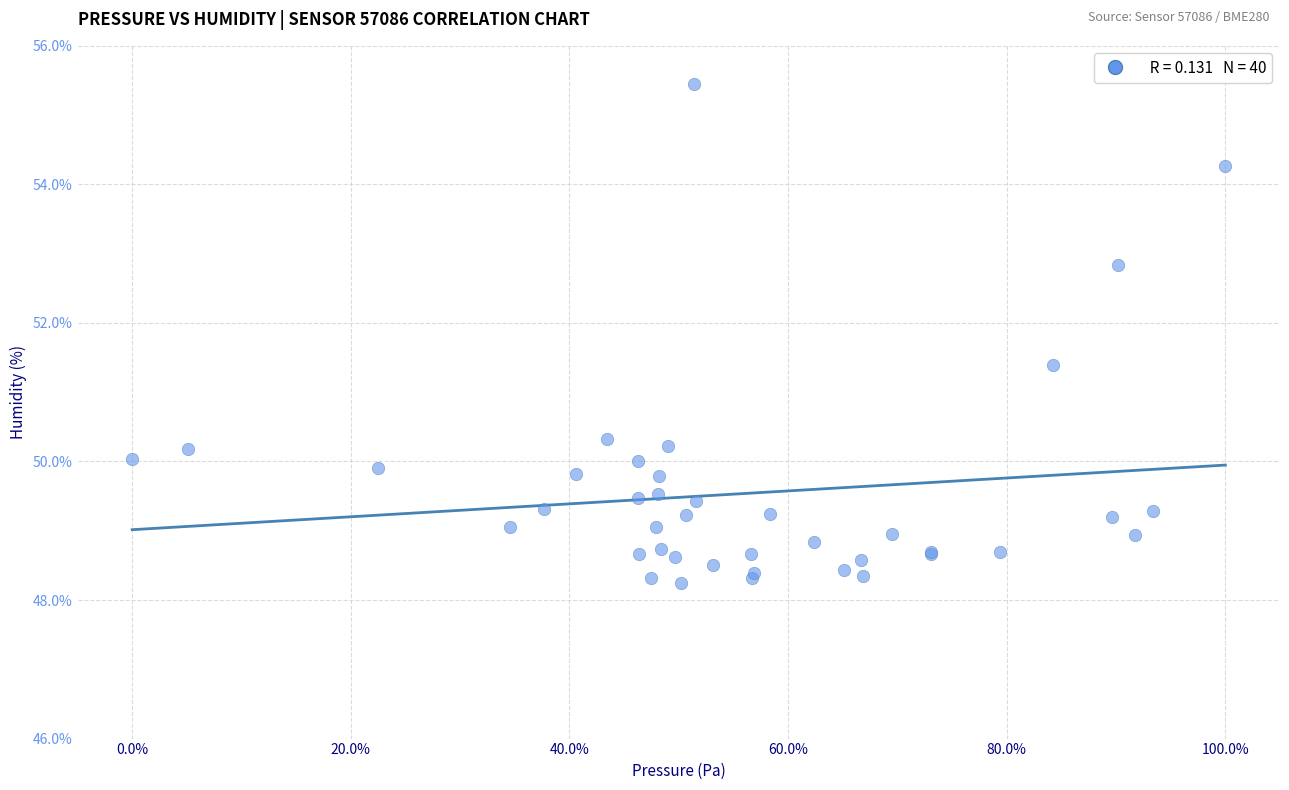

What Y value in the scatter plot is closest to 51?

51.4